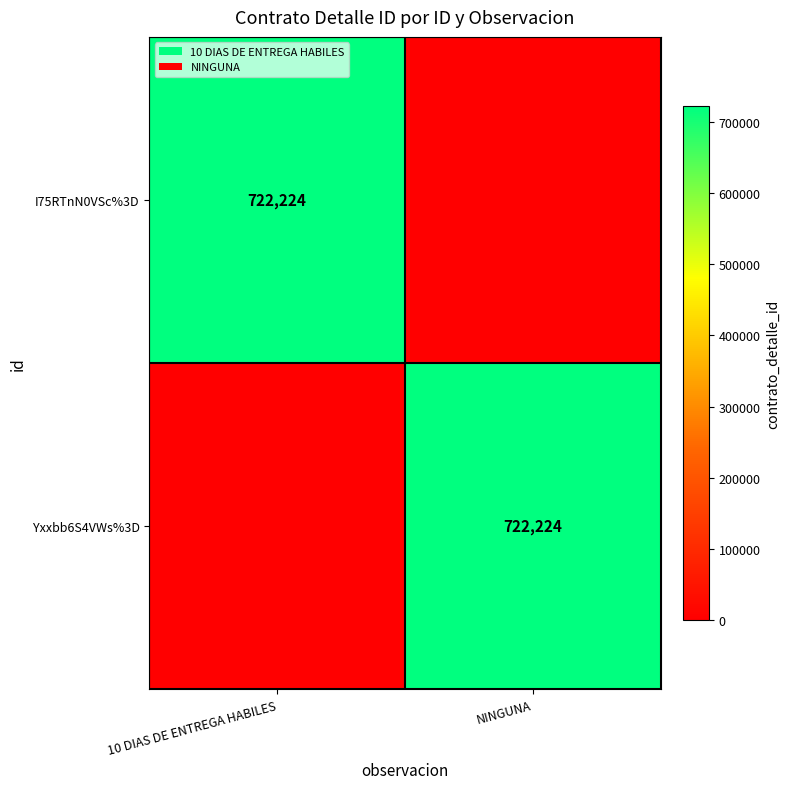

The value of I75RTnN0VSc%3D at 10 DIAS DE ENTREGA HABILES is 722224. True or false?

True